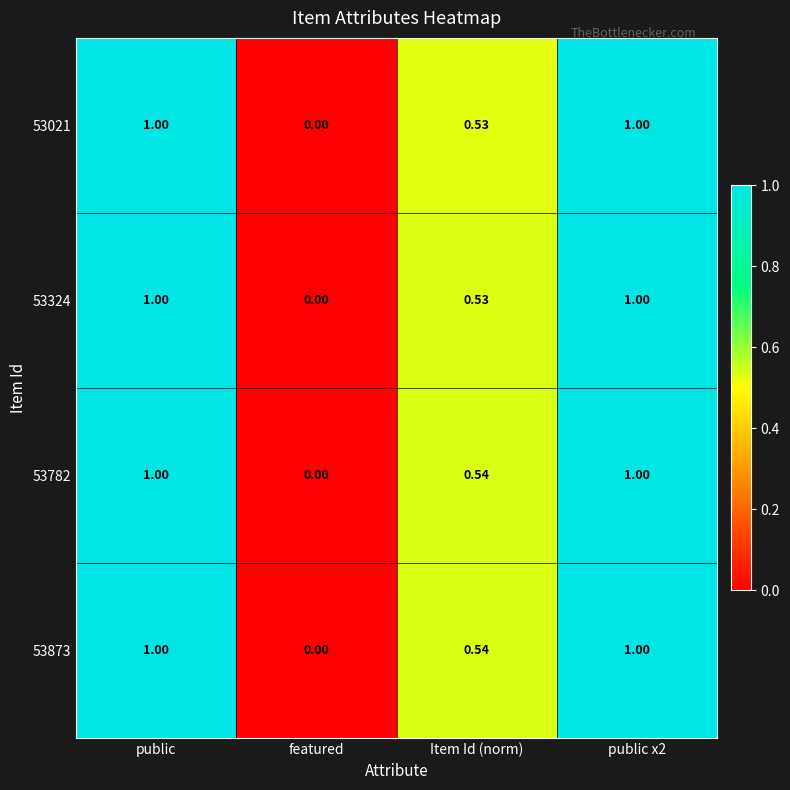

How many data points in 53873 are less than 1?

2